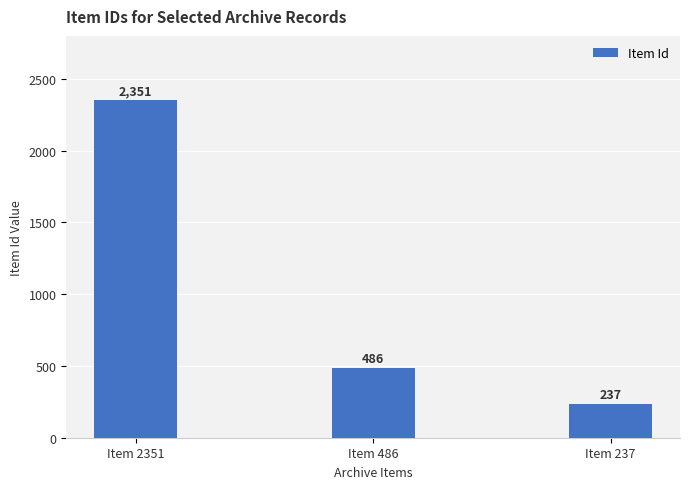

How many bars are there in total?

3